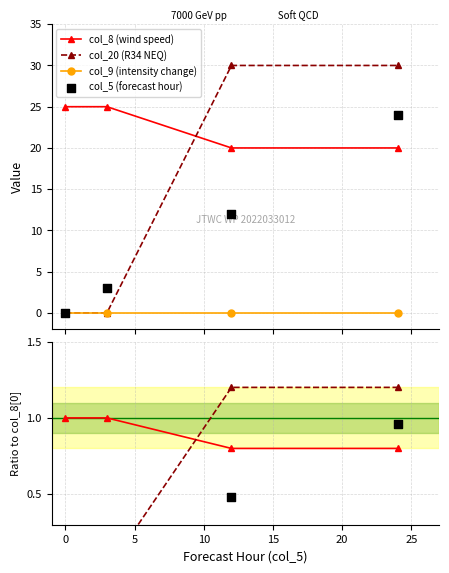

What is the total value across all series at 3?

28